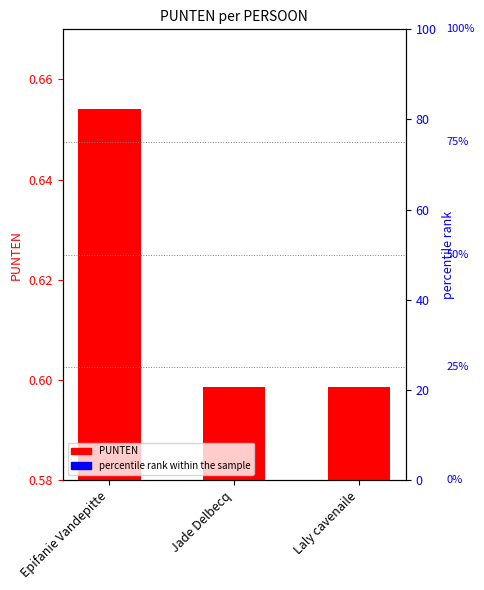

The chart shows a value of 0.9 at Jade Delbecq. True or false?

False